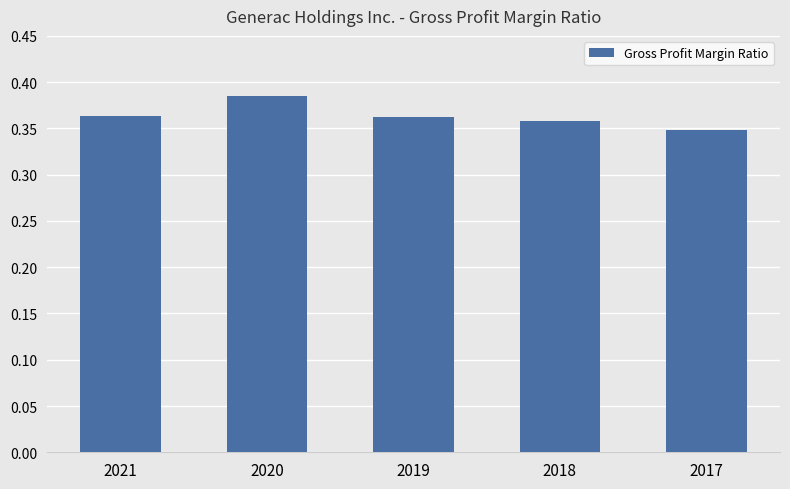

At which category does the chart reach its peak across all series?

2020